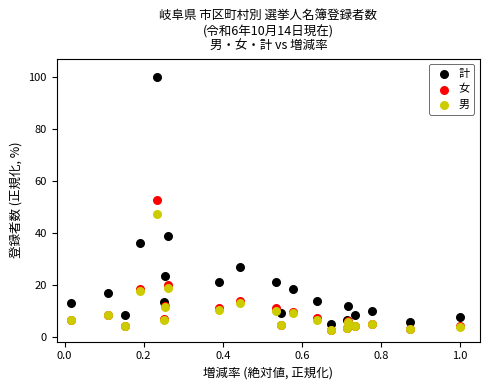

Which series reaches the maximum Y coordinate?

計